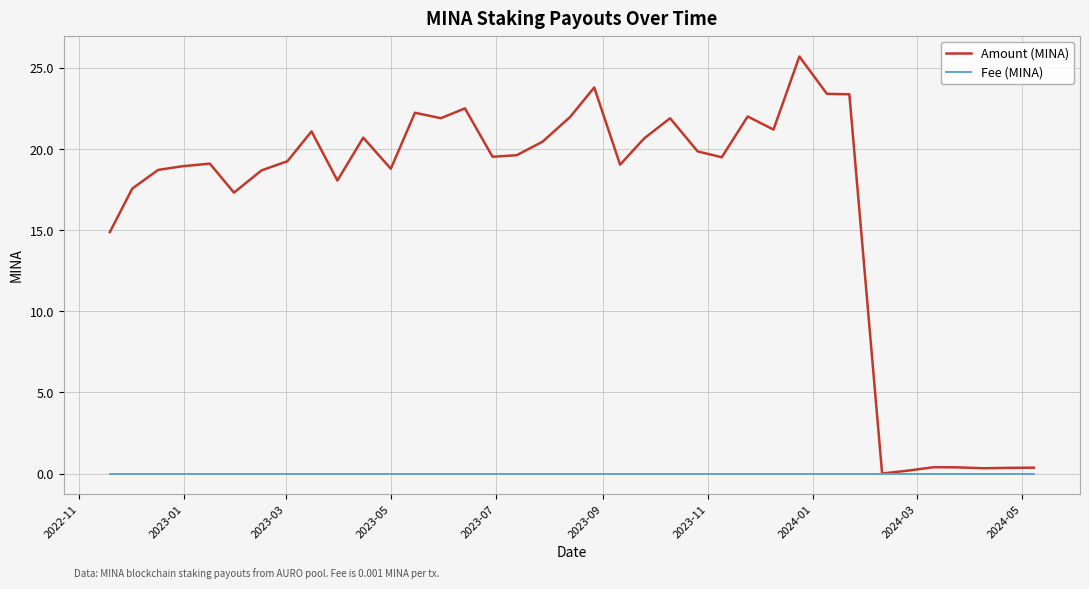

How many lines are shown in the chart?

2